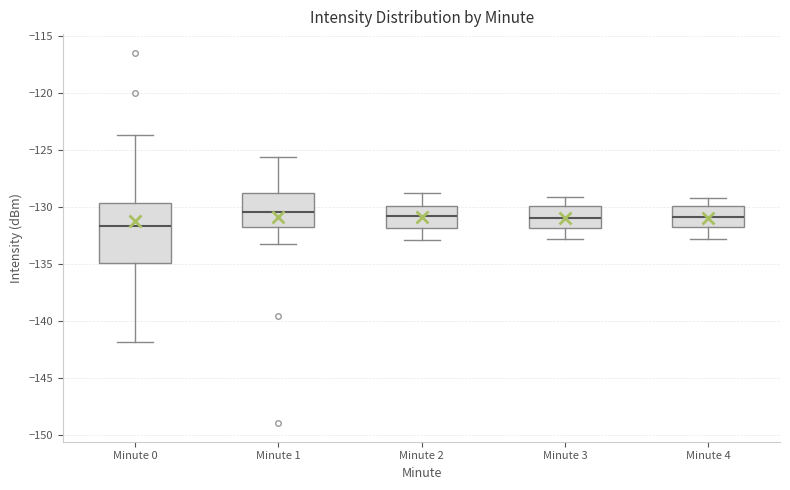

Which box's median line is the lowest?

Minute 0